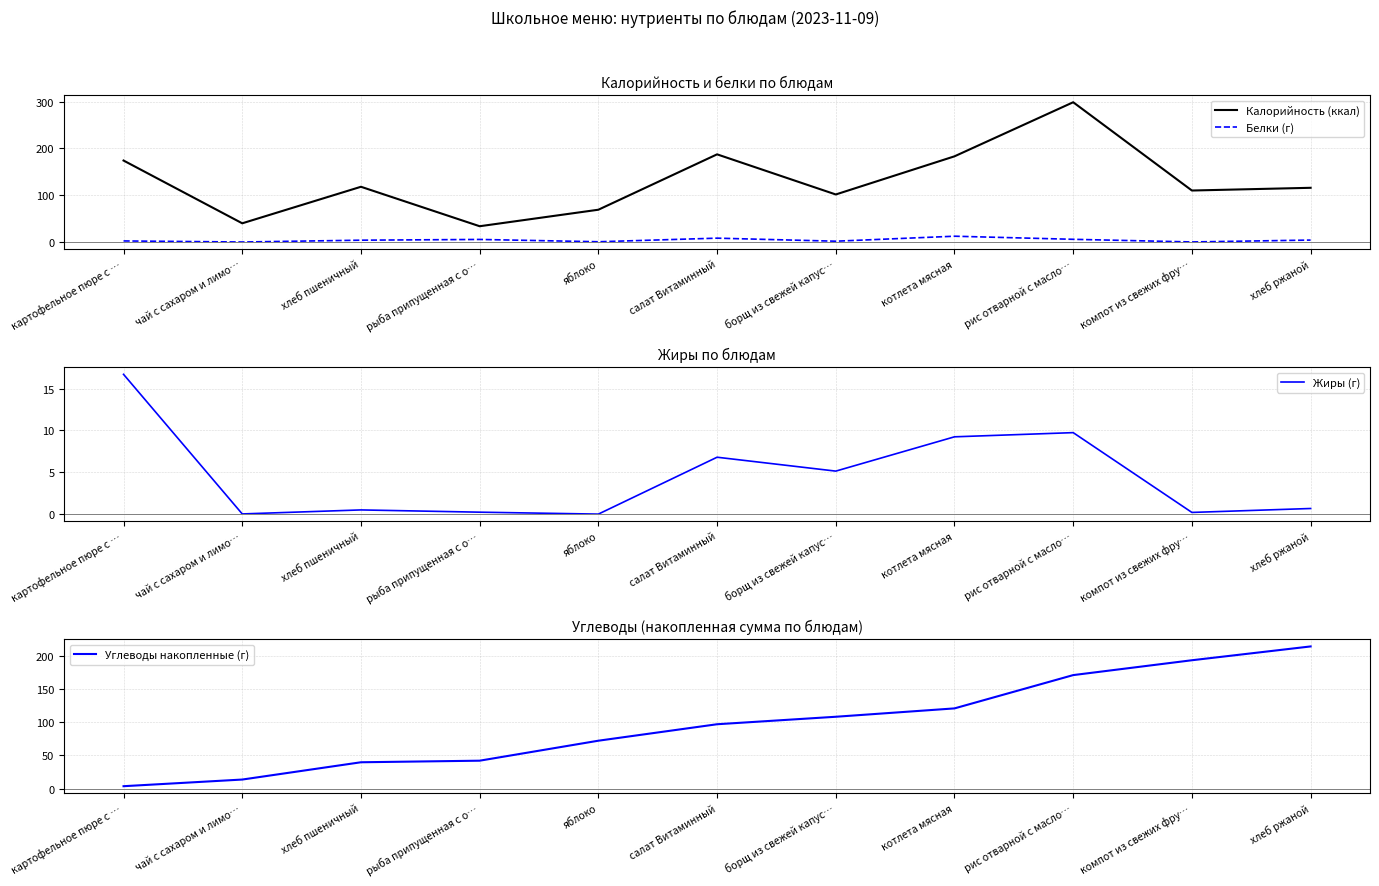

Is the value of Белки (г) at хлеб пшеничный greater than the value of Калорийность (ккал) at борщ из свежей капус…?

No